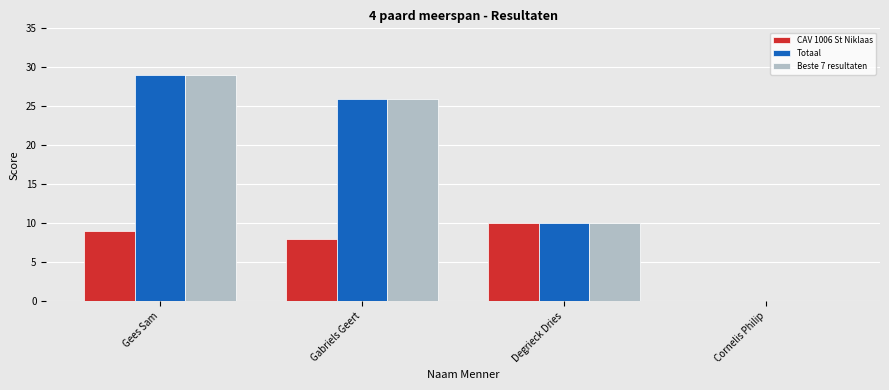

What is the total value across all series at Gees Sam?

67